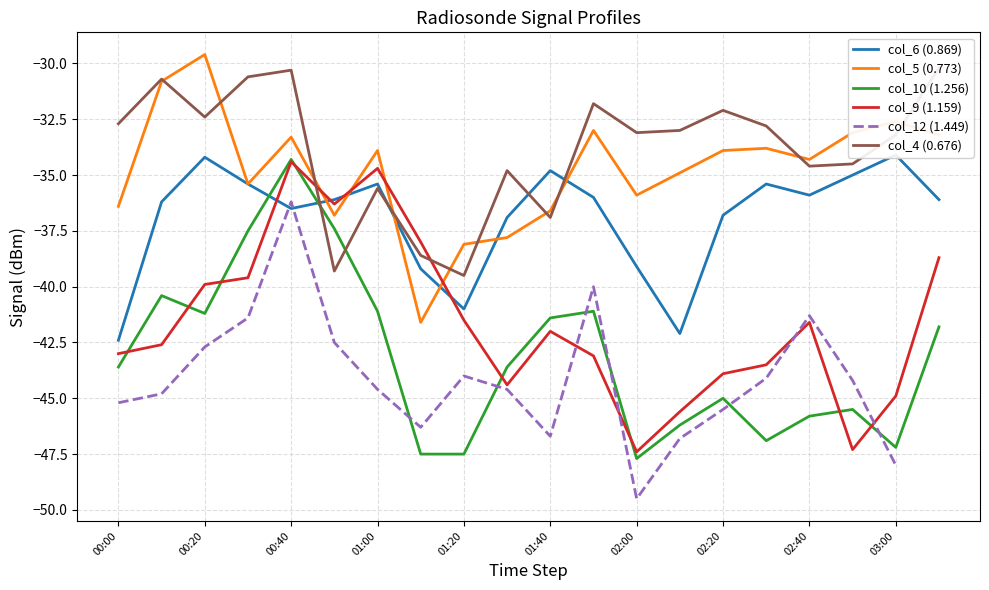

What is the average value of the col_4 (0.676) series?

-33.8